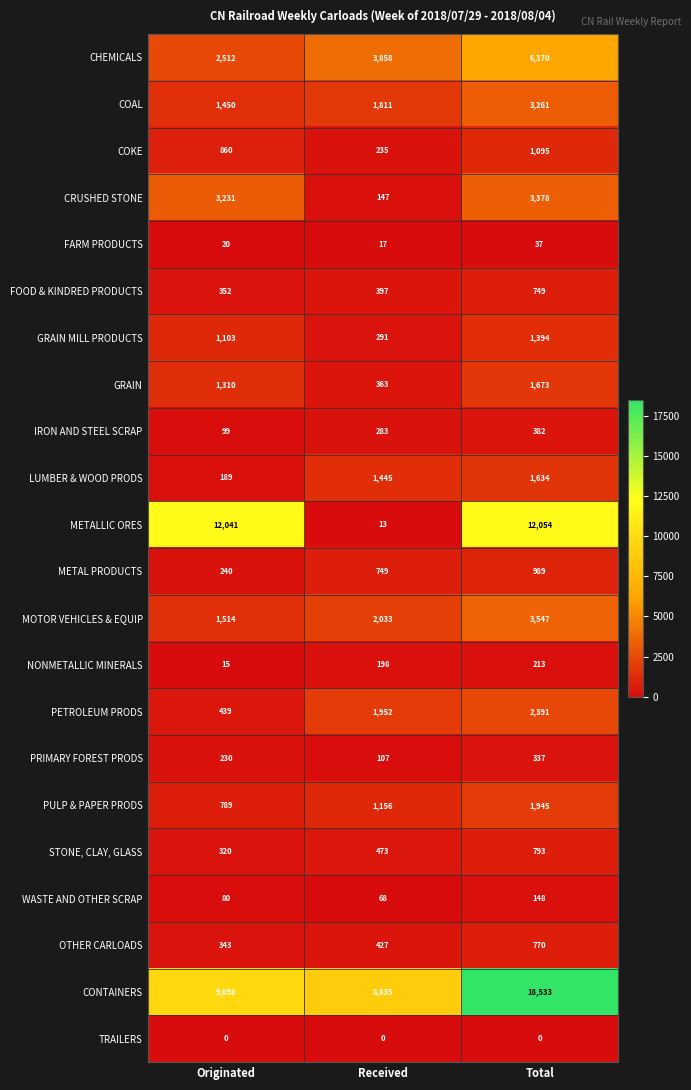

At how many categories does at least one series exceed 11957?

2